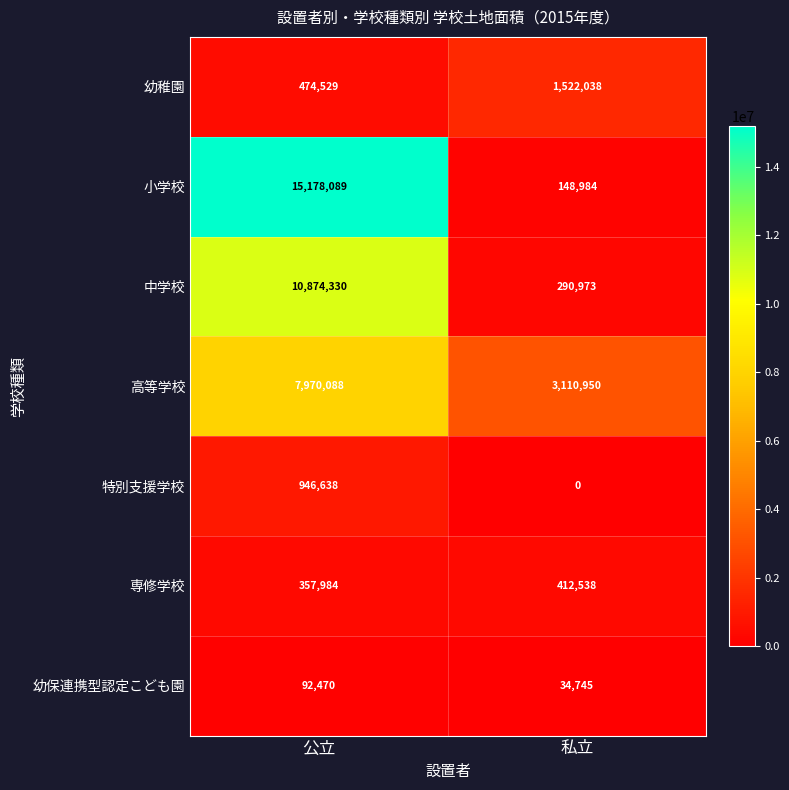

Which series has the widest spread of values?

小学校